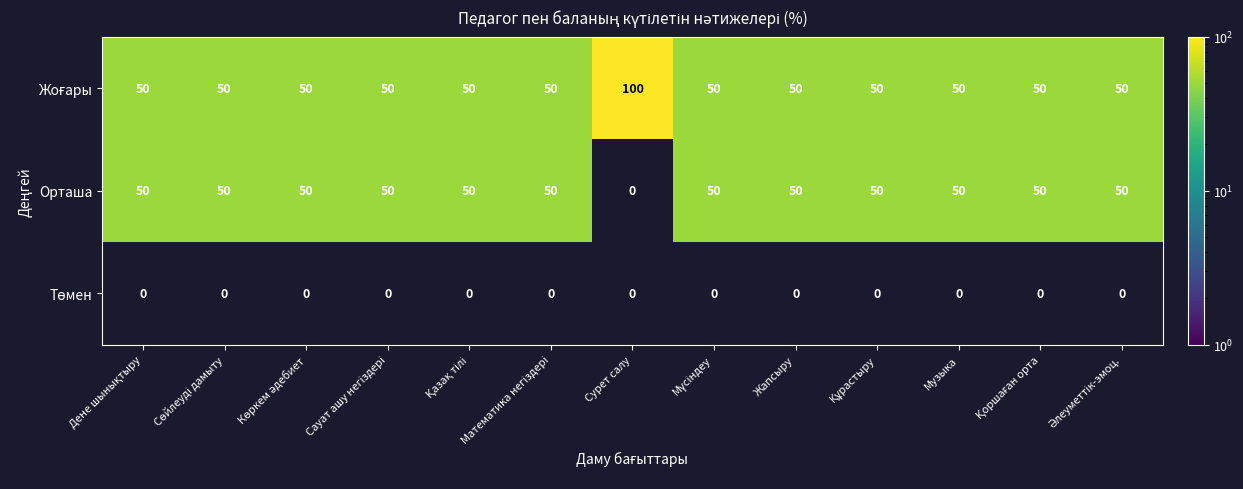

Is it true that Орташа equals 50 at Жапсыру?

True